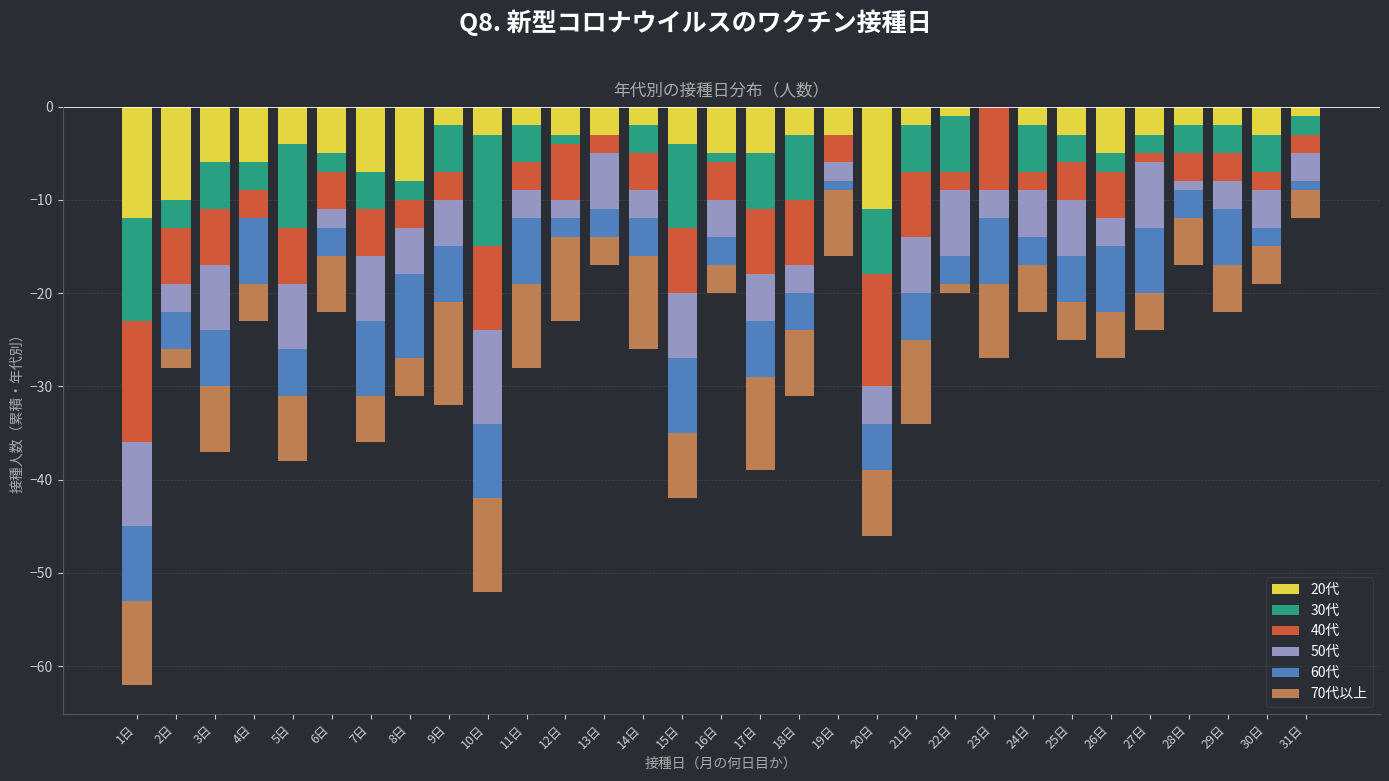

Which series has the largest total across all categories?

20代